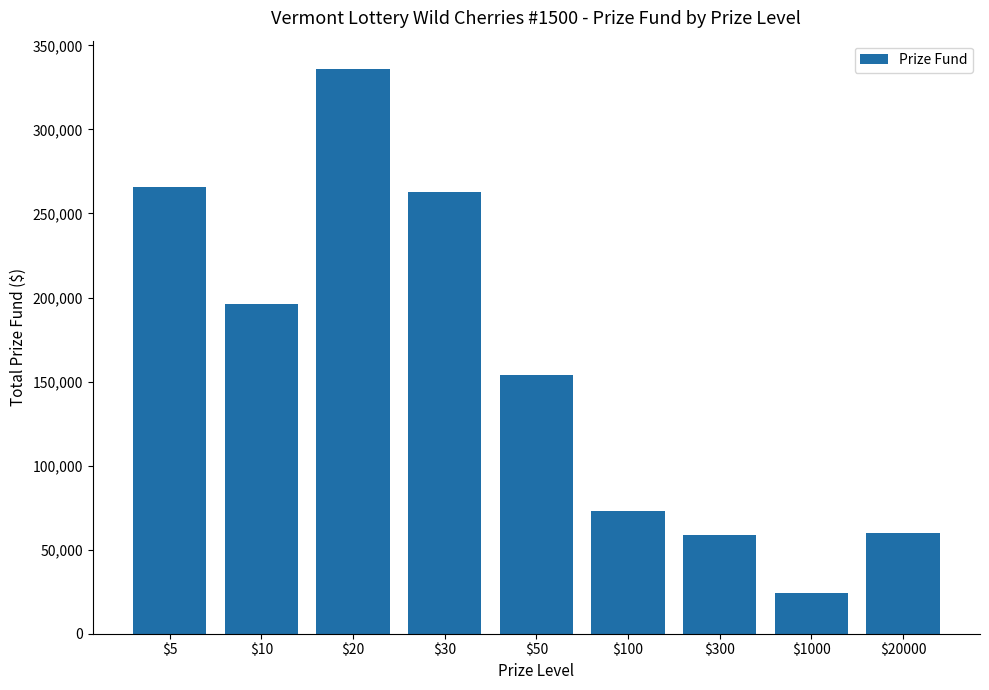

The value at $30 is 262500. True or false?

True